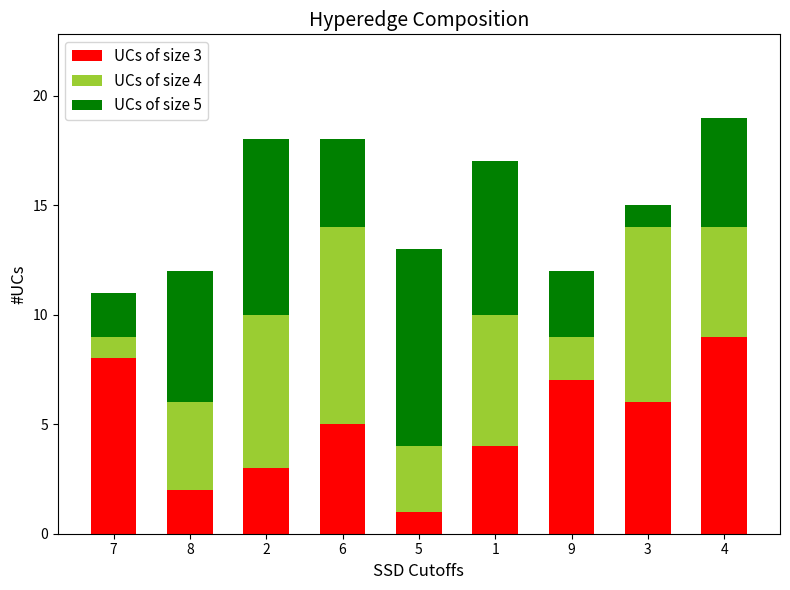

What are all the series names shown in the legend?

UCs of size 3, UCs of size 4, UCs of size 5